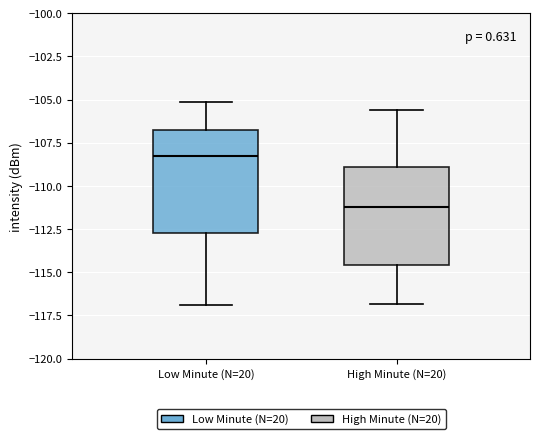

Which box has the lowest median line?

High Minute (N=20)